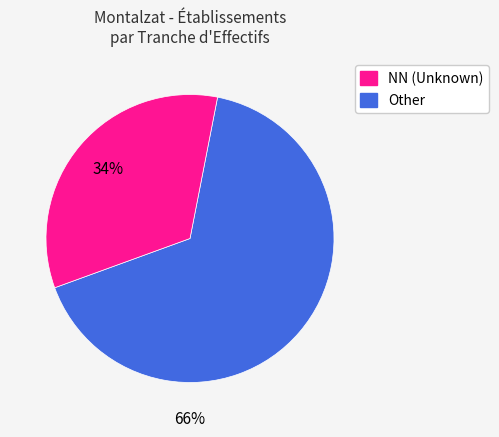

Does any single category account for the majority?

Yes